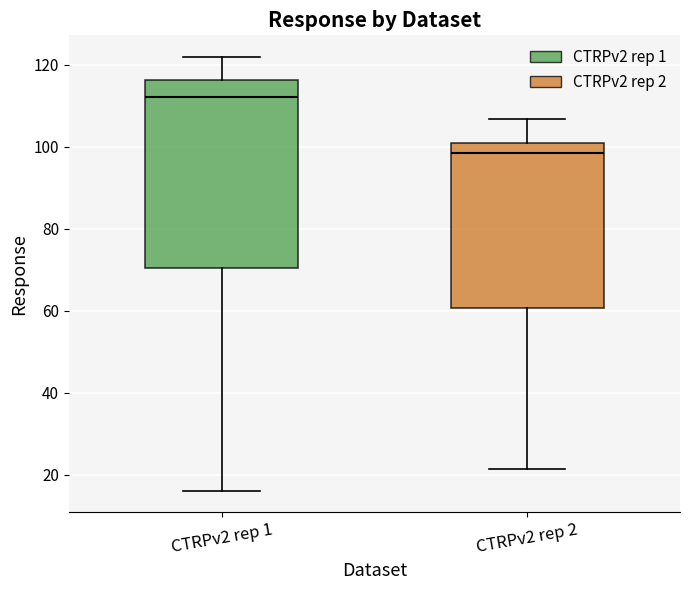

Reading left to right, read every box against the y-axis: the position of its median line, the range the box covers, and the ends of its whiskers. The values are not printed on the chart, so give them approximately, as read against the axis.

CTRPv2 rep 1: median 112, box 70 to 116, whiskers 16 to 122
CTRPv2 rep 2: median 98, box 60 to 100, whiskers 22 to 106